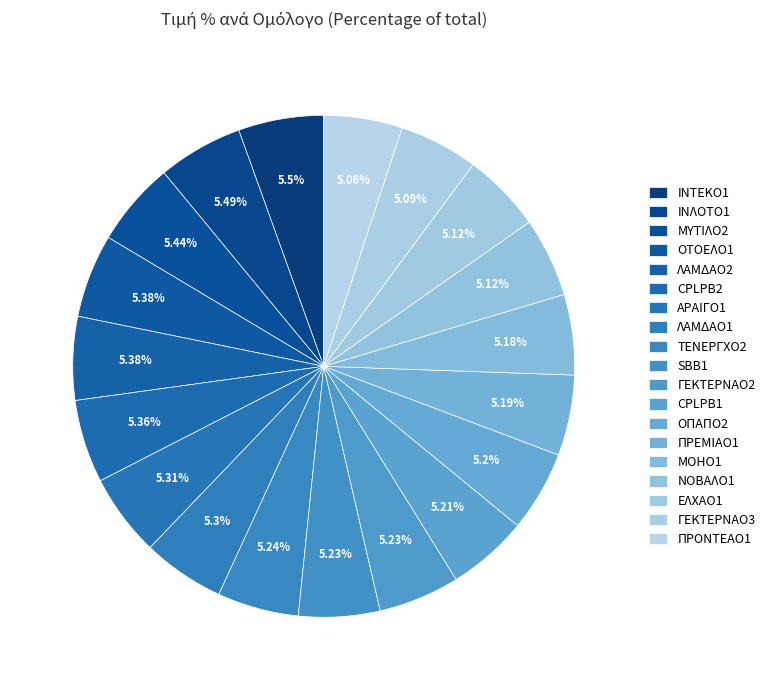

How much of the chart is everything except ΙΝΤΕΚΟ1?

94.5%